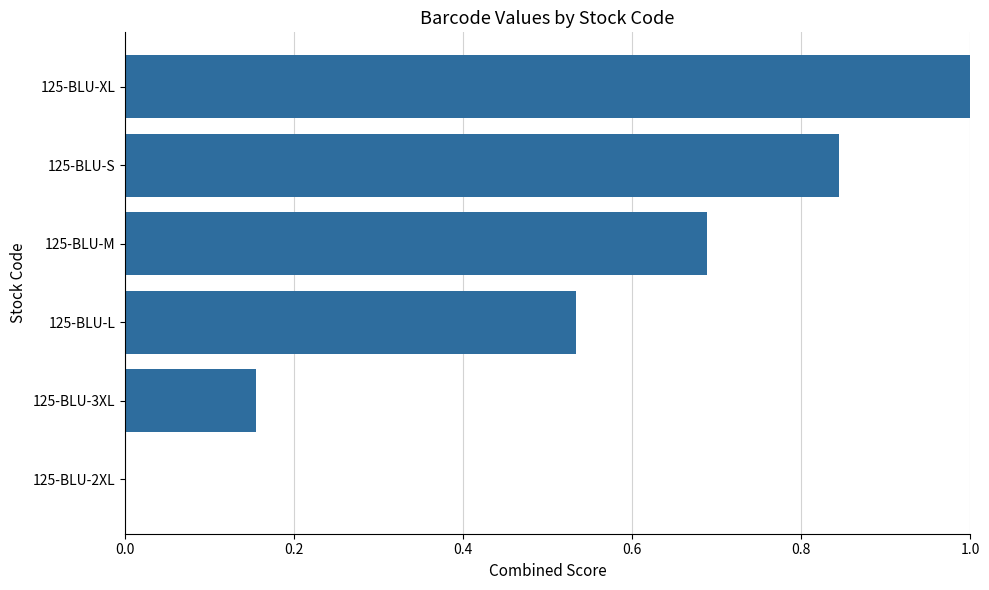

What is the change in value from 125-BLU-2XL to 125-BLU-S?

+0.8